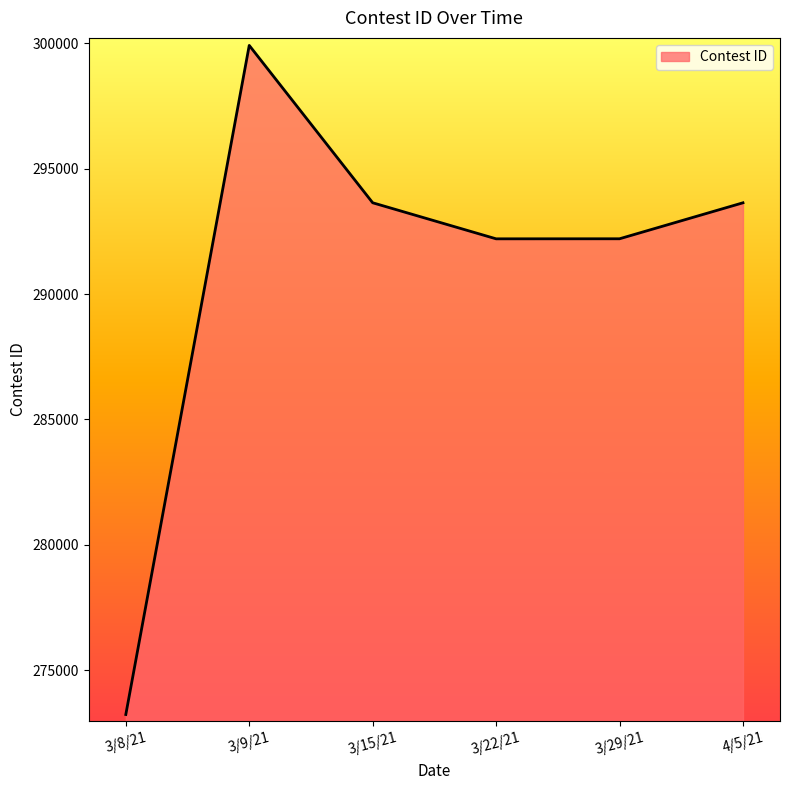

True or false: the data has more than 1 interior local peaks.

False